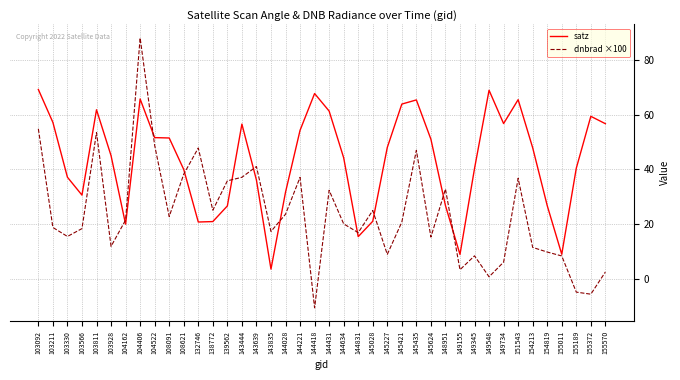

The dnbrad ×100 series shows 16.6 at 154213. True or false?

False